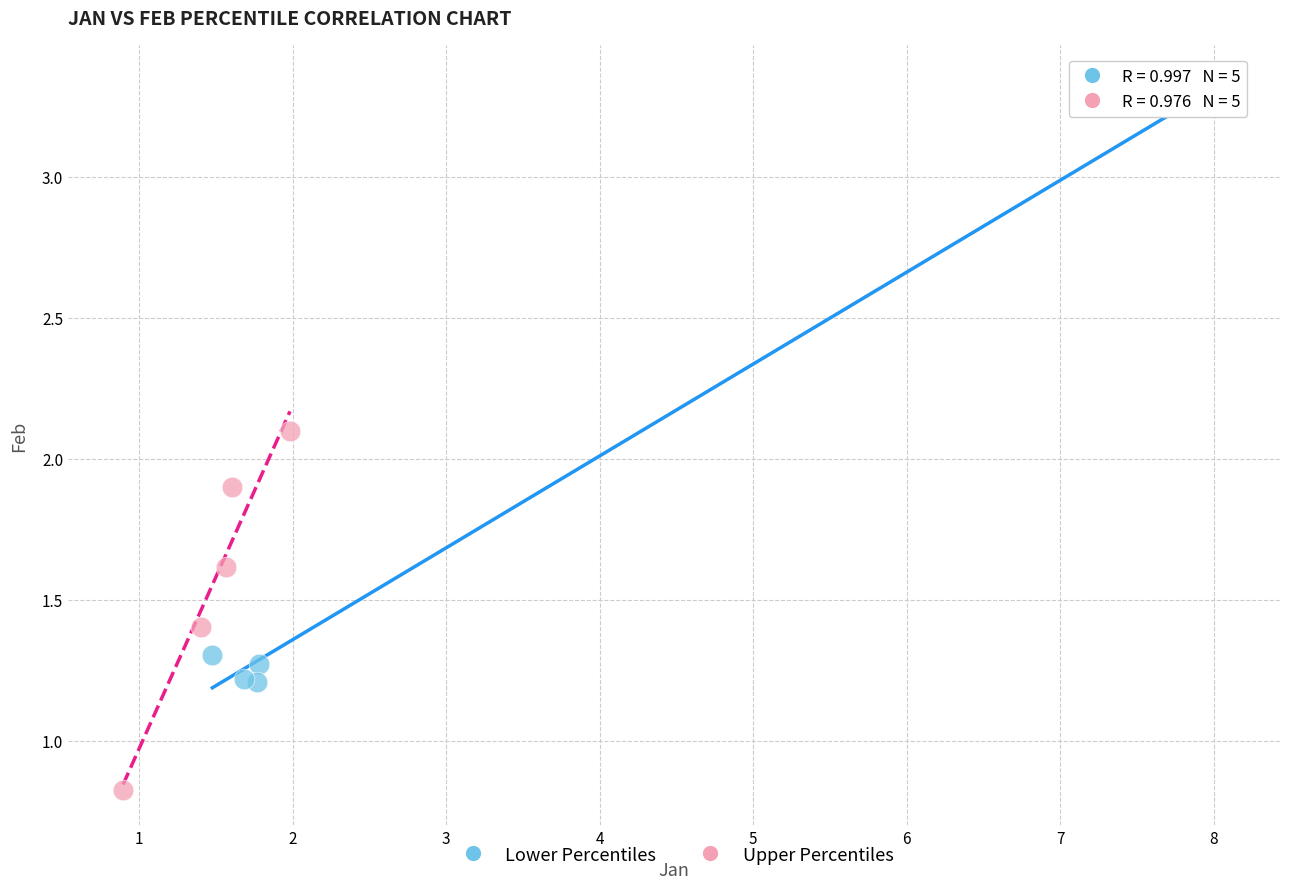

What are all the series names shown in the legend?

Lower Percentiles, Upper Percentiles